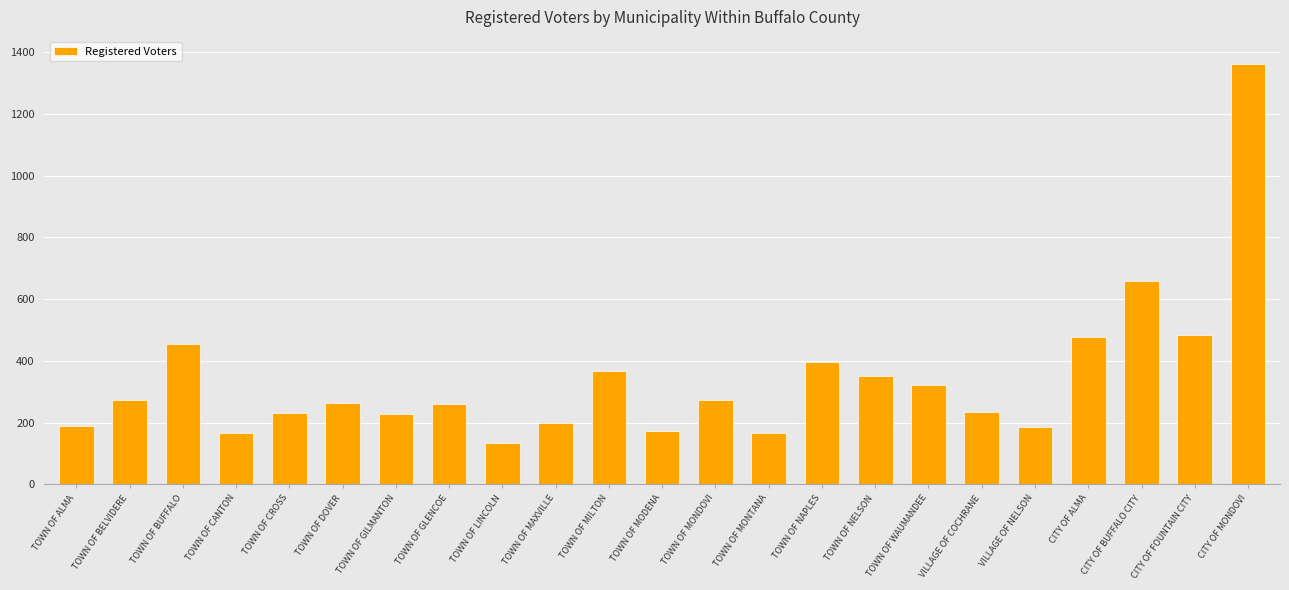

What is the value of the 19th bar from the left?

185